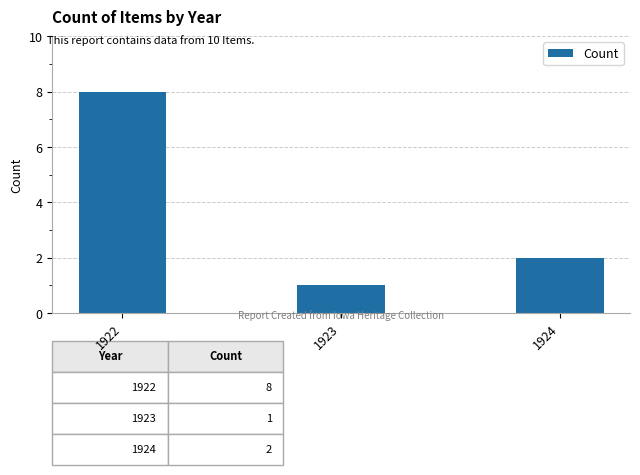

What is the change in value from 1922 to 1923?

-7